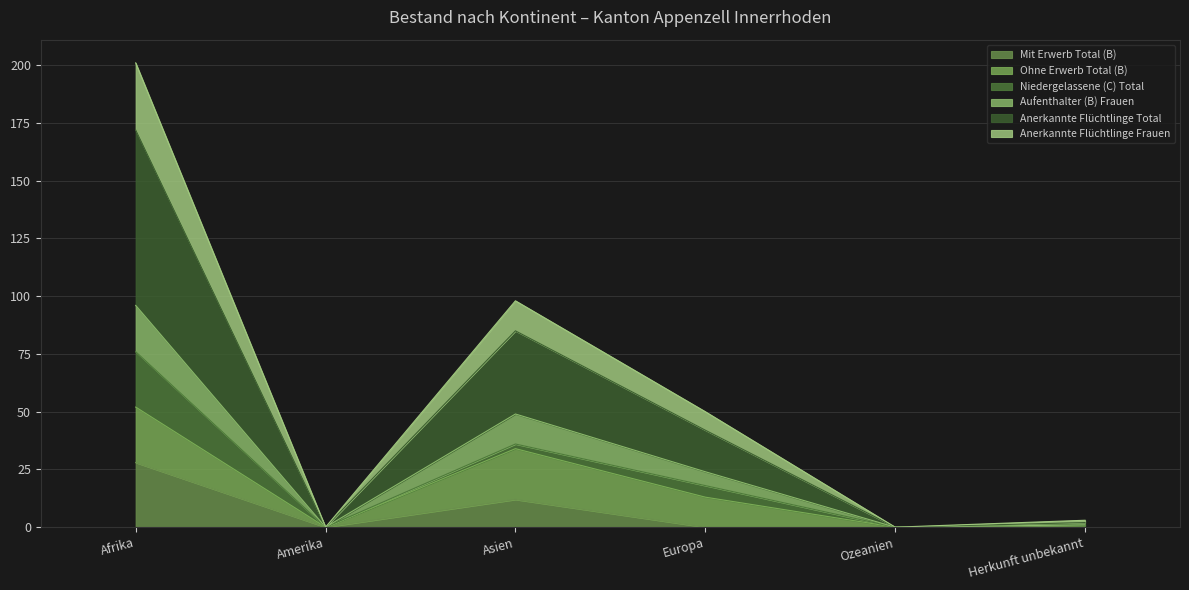

The value of Anerkannte Flüchtlinge Frauen at Afrika is 111. True or false?

False